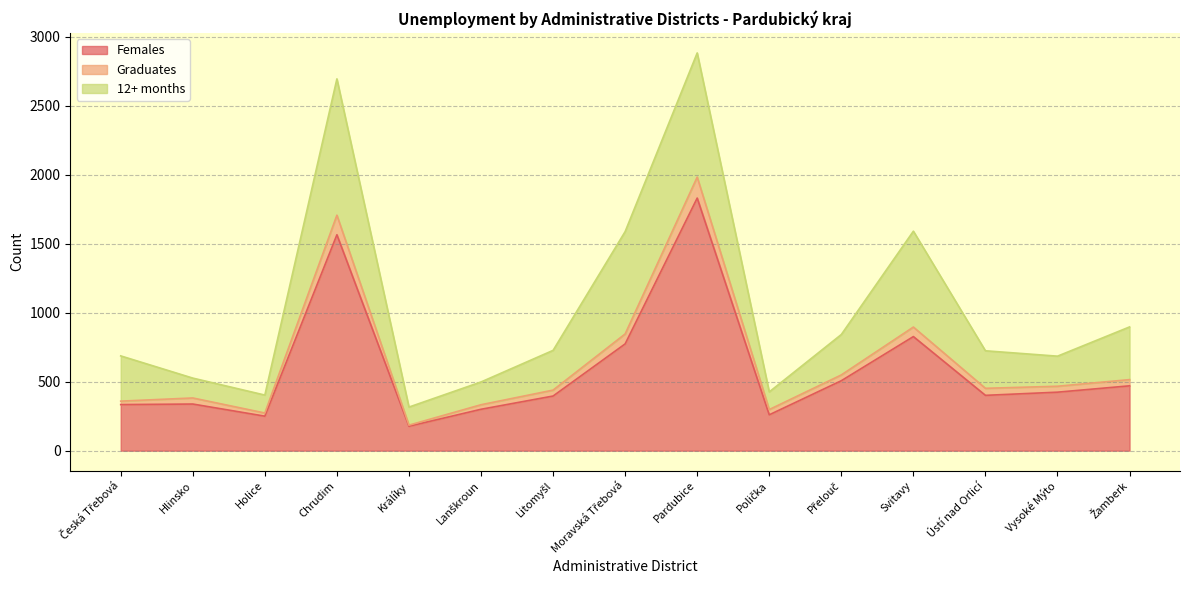

True or false: Females has a value of 139 at Hlinsko.

False